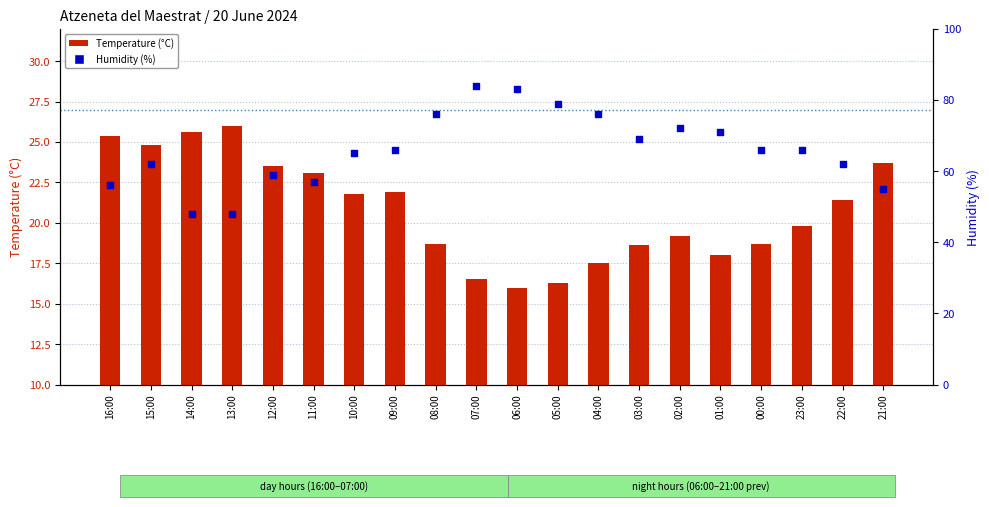

Which series contains the highest Y value?

Humidity (%)